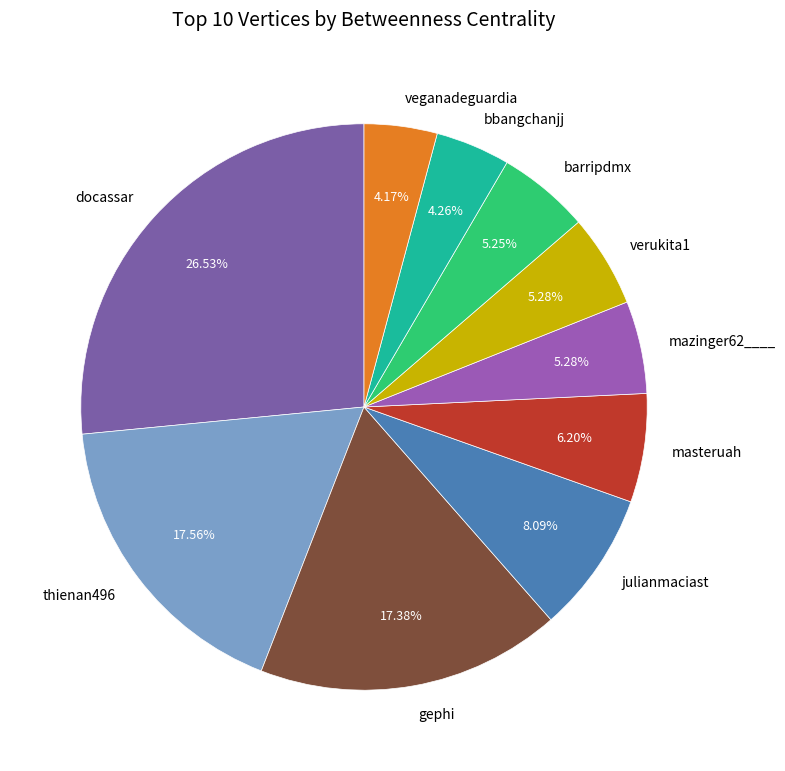

Which has a higher value, thienan496 or verukita1?

thienan496